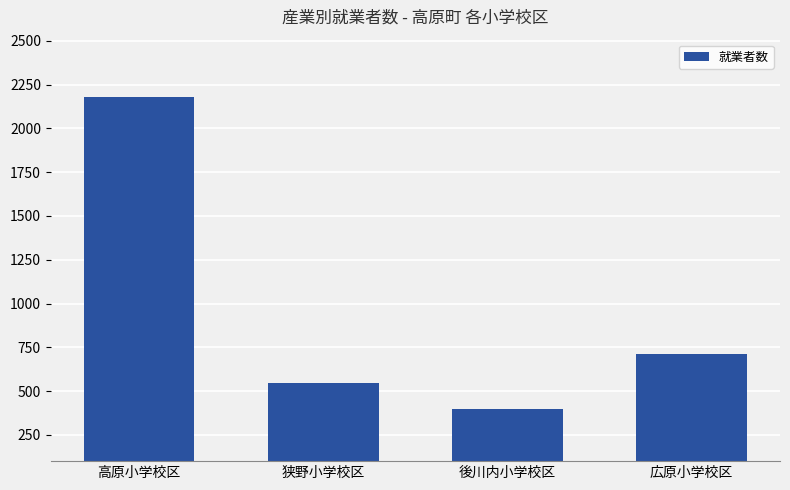

Is it true that the value at 広原小学校区 is 711?

True